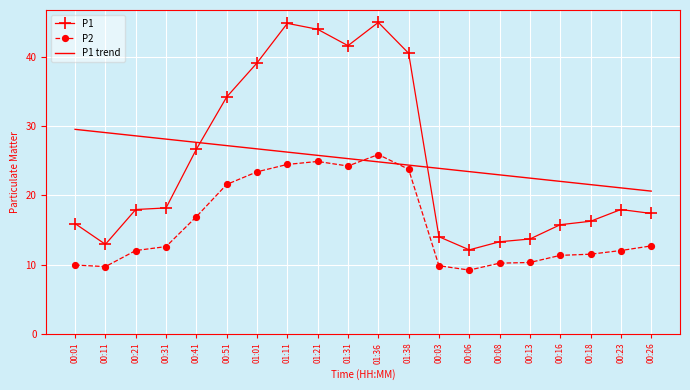

What position from the right is 00:31?

17